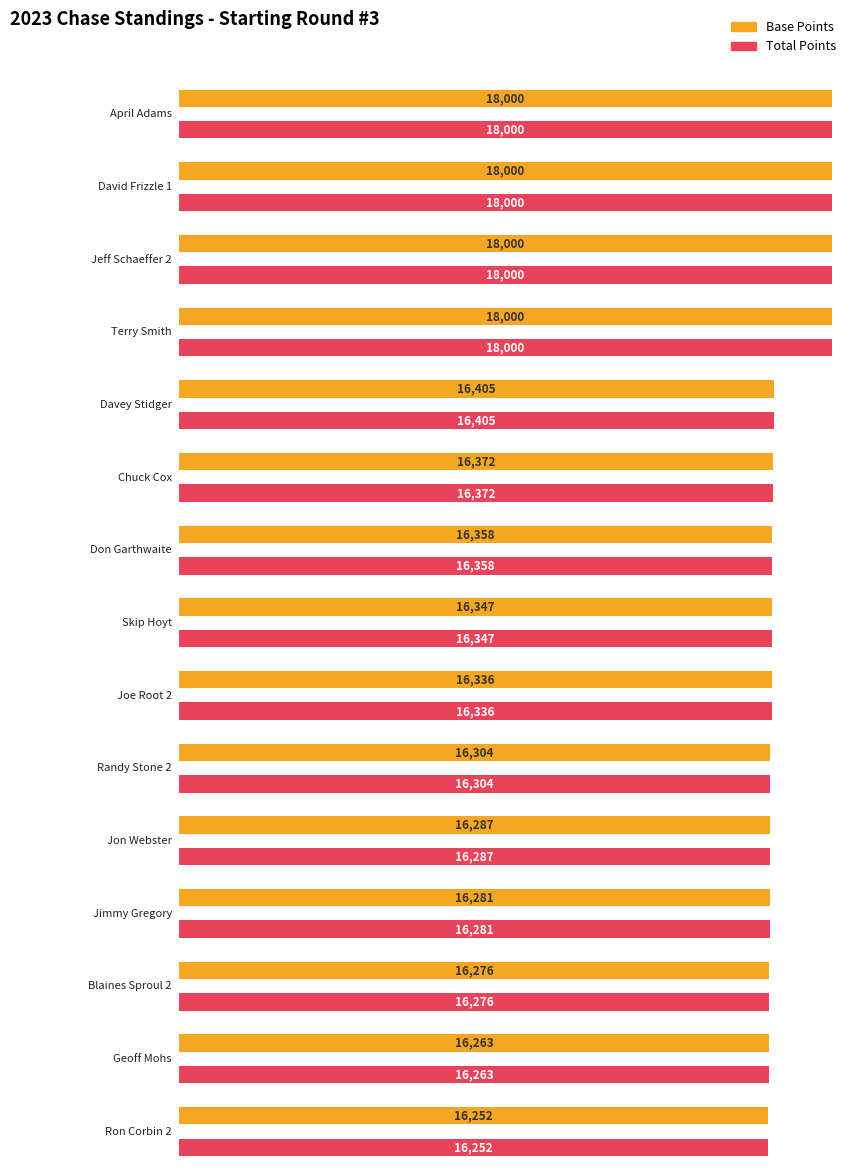

True or false: Total has a value of 18000 at Jeff Schaeffer 2.

True